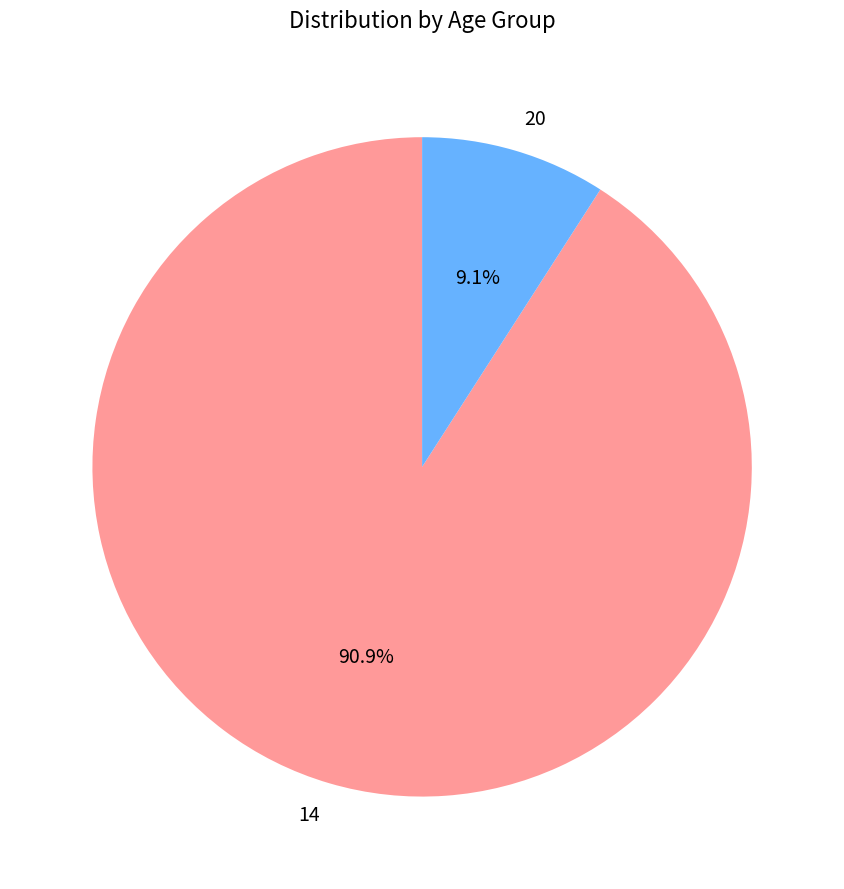

Is there any slice that represents more than half of the pie?

Yes